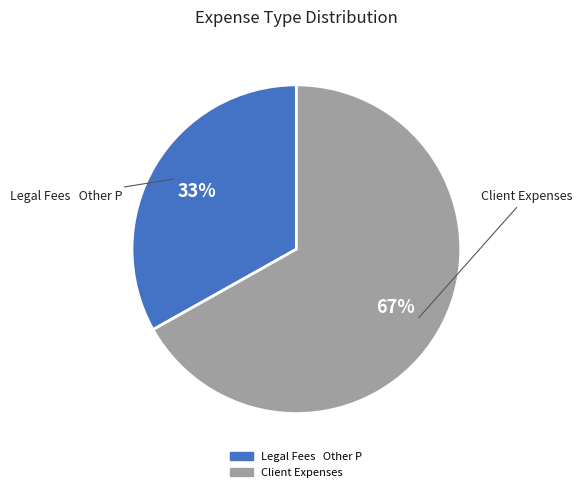

True or false: Client Expenses accounts for 74% of the total.

False